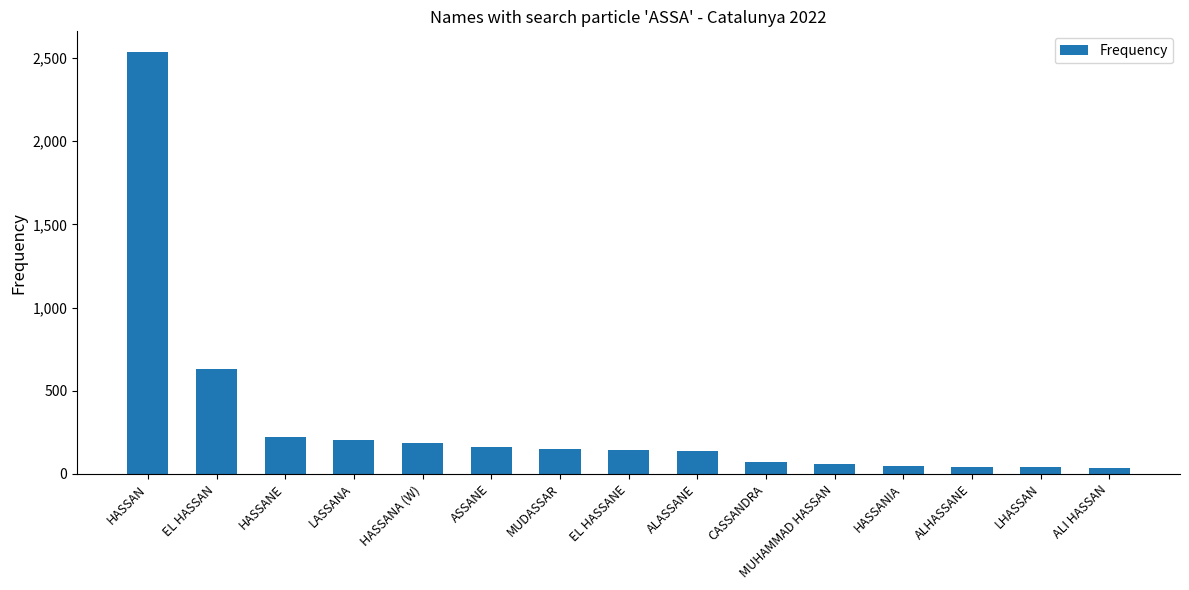

What is the label of the 1st bar from the right?

ALI HASSAN